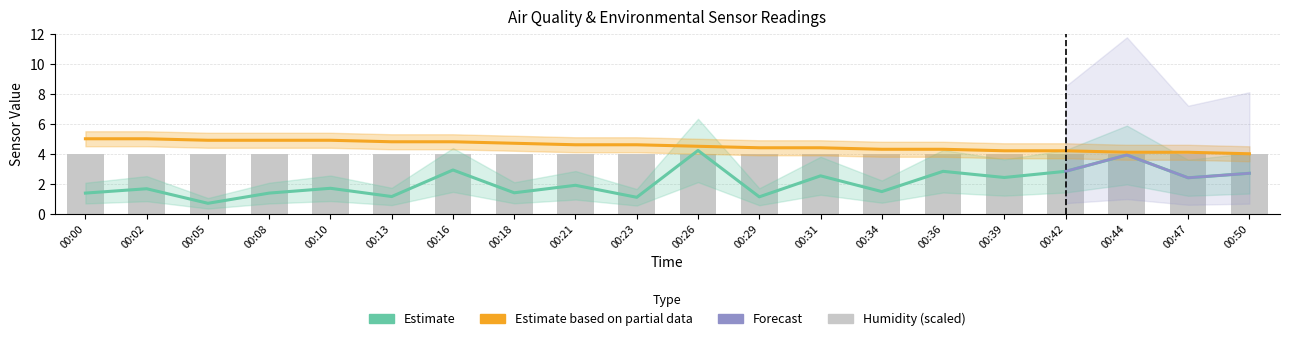

What is the difference between the highest and lowest values at 00:02?

3.3